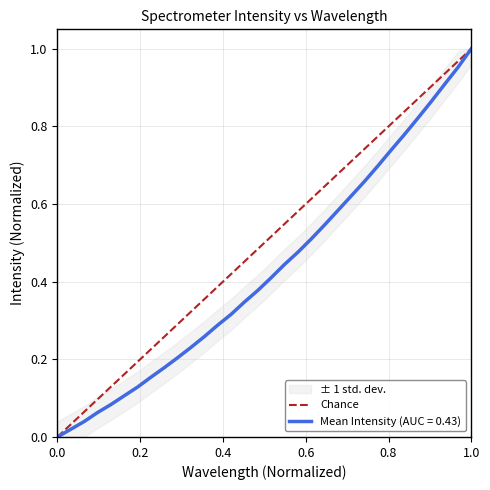

What is the difference between the maximum and minimum values?

1